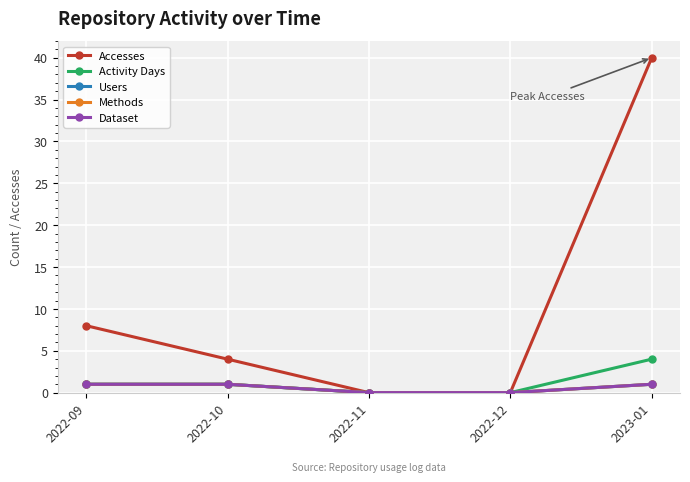

What is the label of the 3rd point from the right?

2022-11